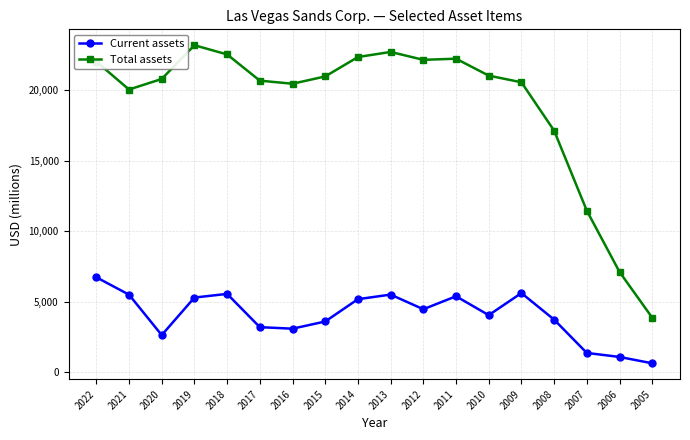

What is the total value across all series at 2018?

28113